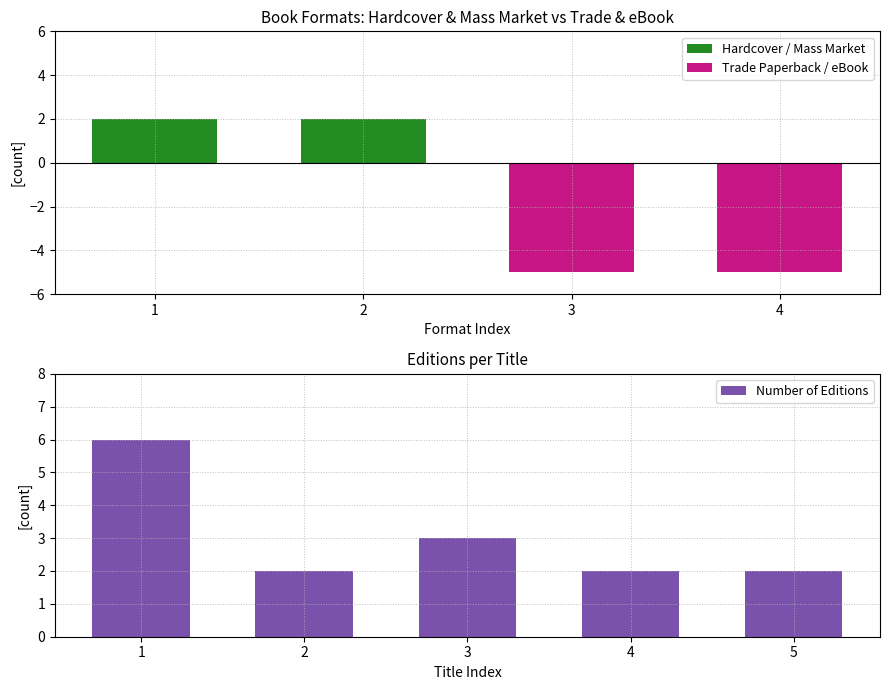

What is the sum of all values?

15